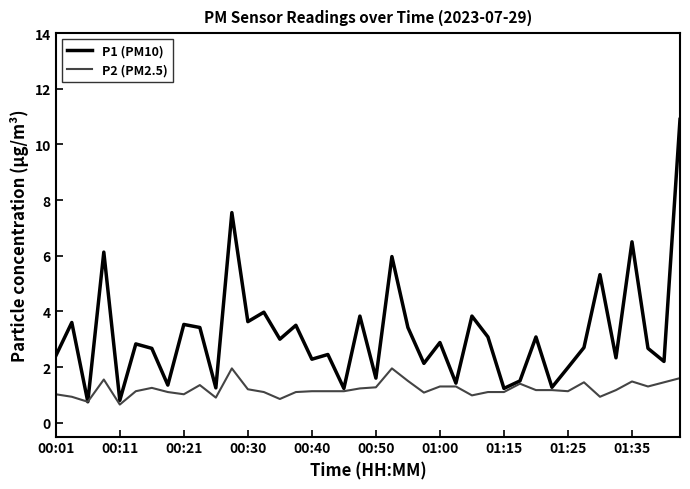

Rank the series by their maximum value, from highest to lowest.

P1 (PM10), P2 (PM2.5)